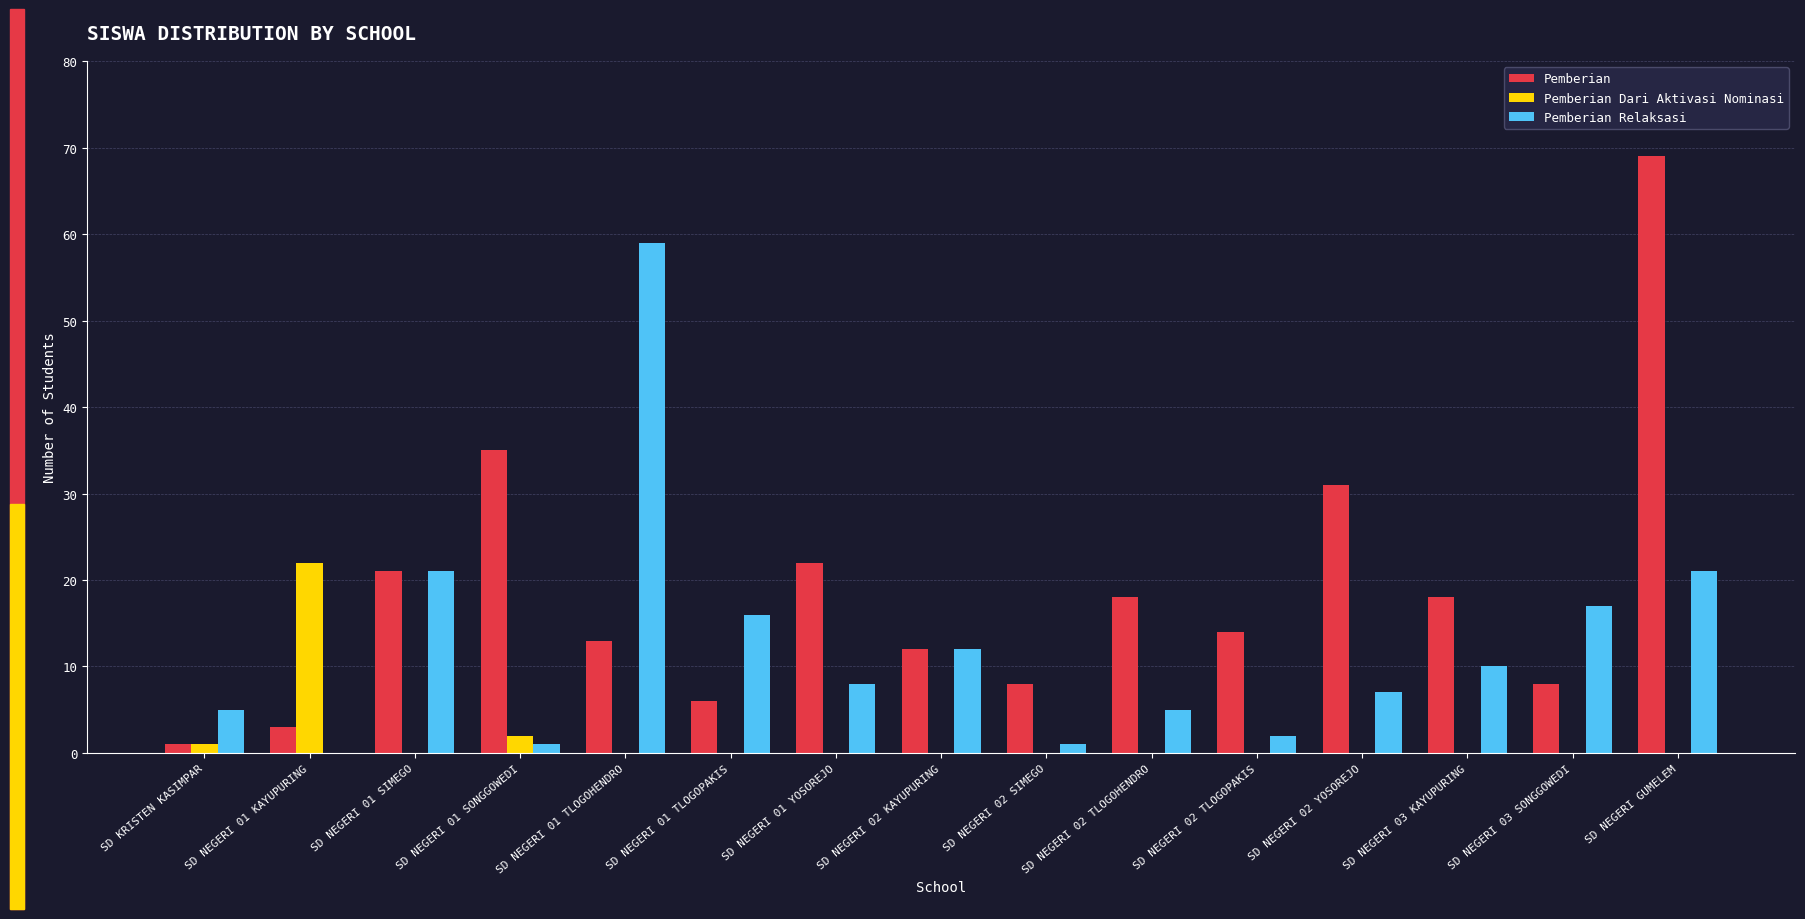

What value does the Pemberian Dari Aktivasi Nominasi series have at SD KRISTEN KASIMPAR?

1